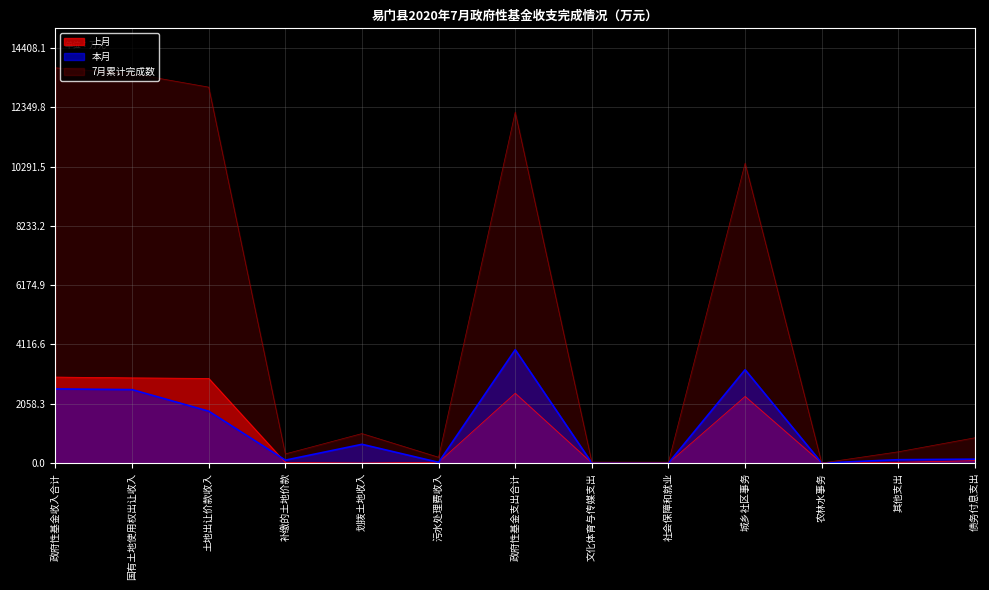

Does the chart display data point markers on the line(s)?

No